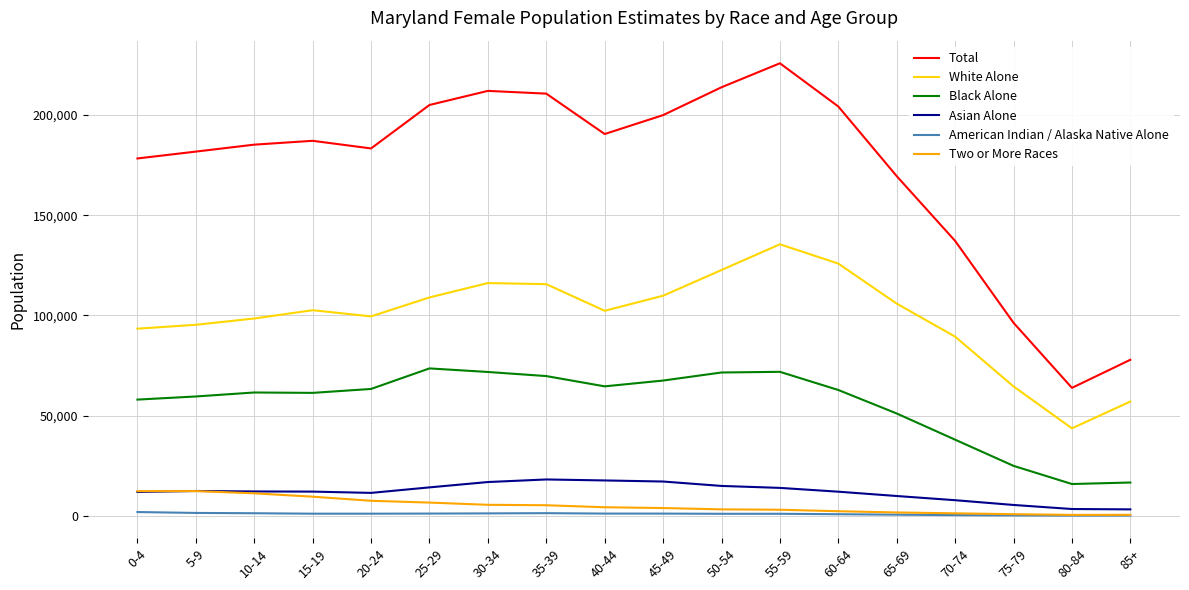

True or false: American Indian / Alaska Native Alone and Total intersect in this chart.

False